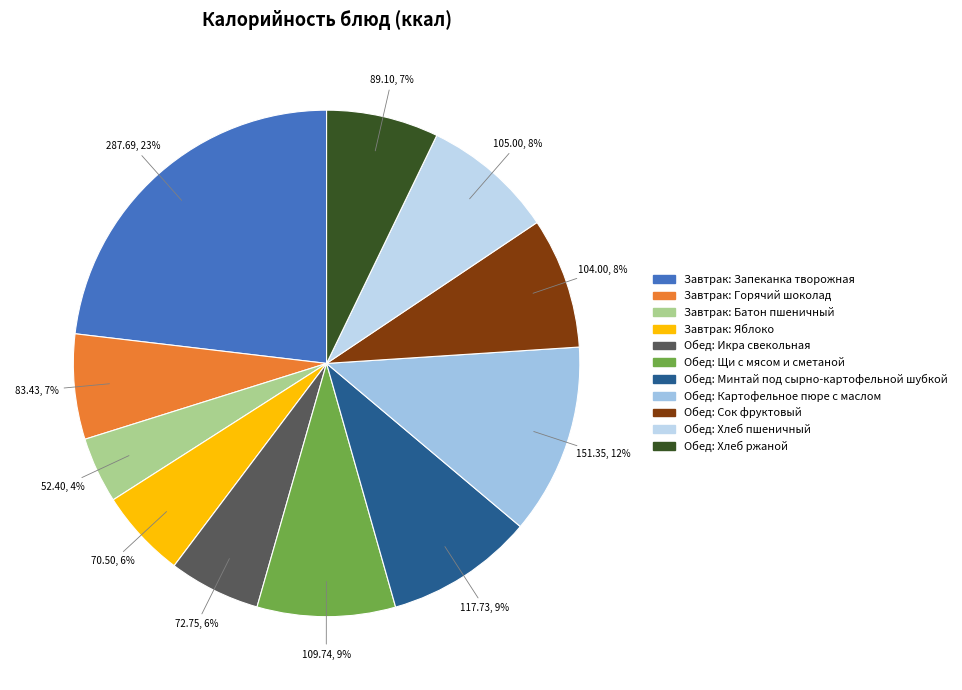

What percentage is the Обед: Хлеб ржаной slice, to the nearest percent?

7%